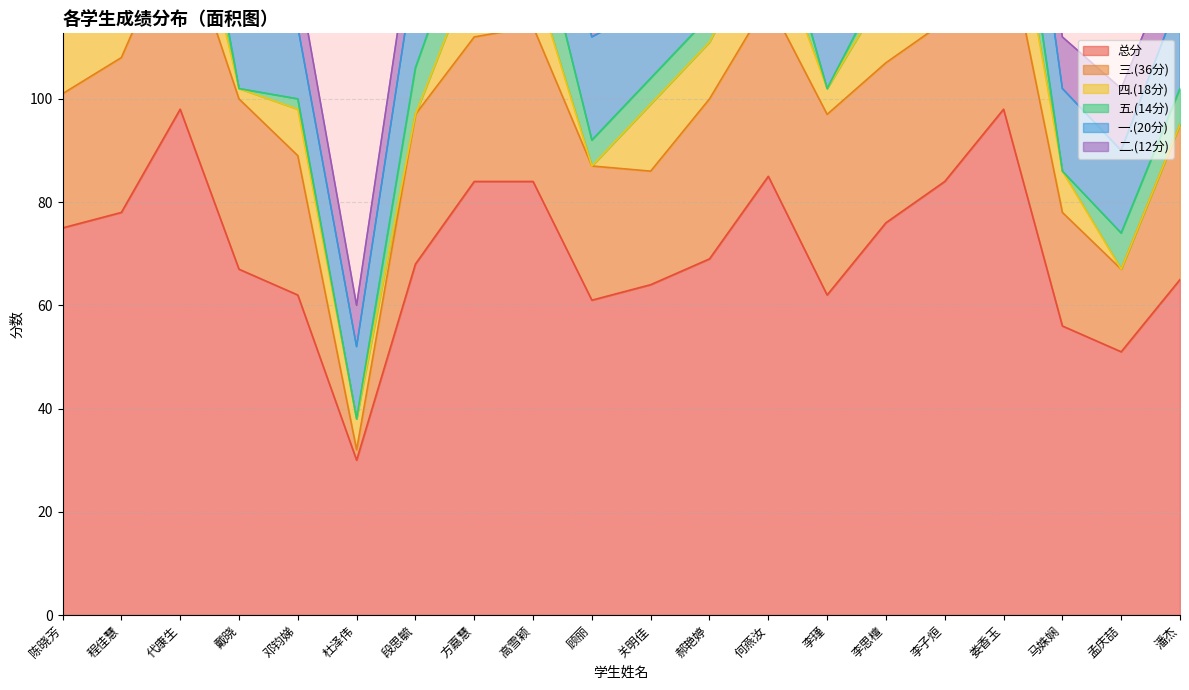

Between 马姝娴 and 潘杰, which series saw the biggest shift?

总分